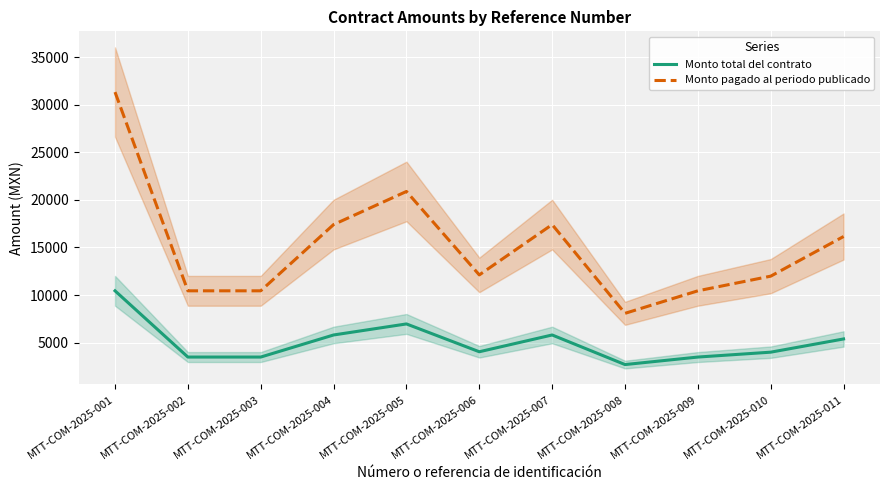

Where does the Monto pagado al periodo publicado series first go above 12110?

MTT-COM-2025-001